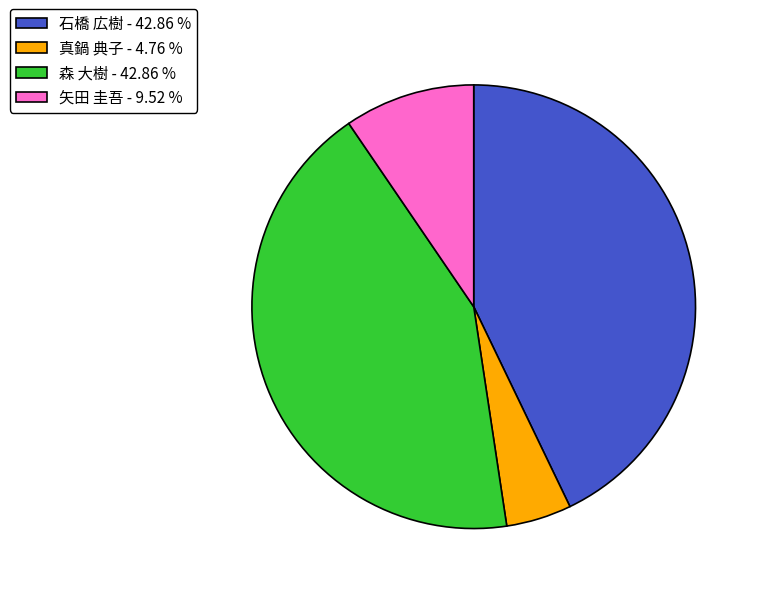

What is the ratio of the value at 森 大樹 to the value at 石橋 広樹?

1.0